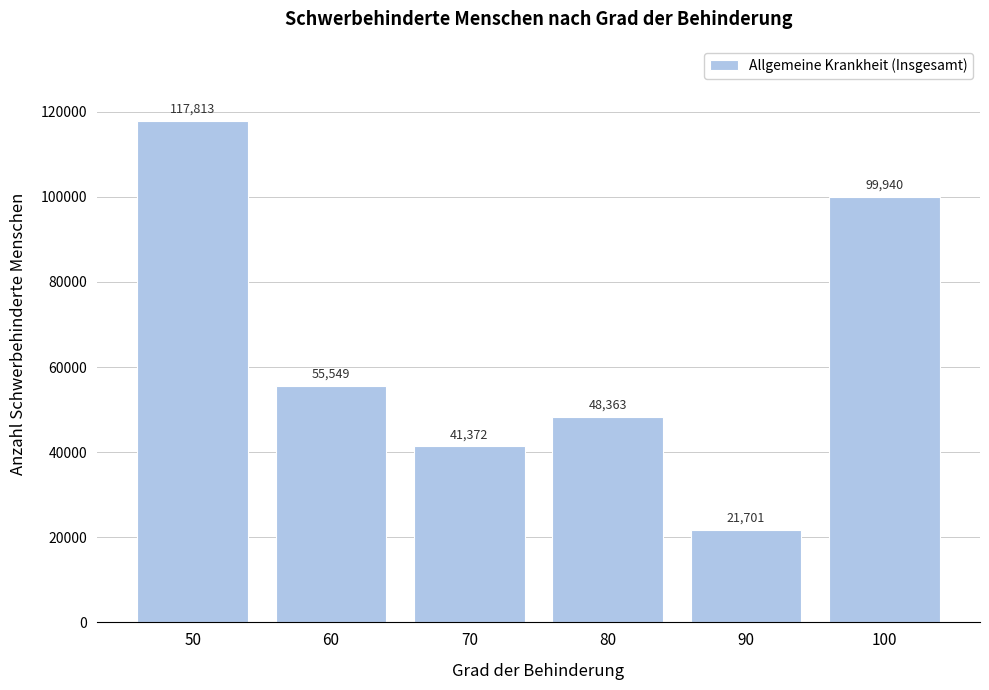

Reading right to left, list all the values displayed in this chart.

99940	21701	48363	41372	55549	117813